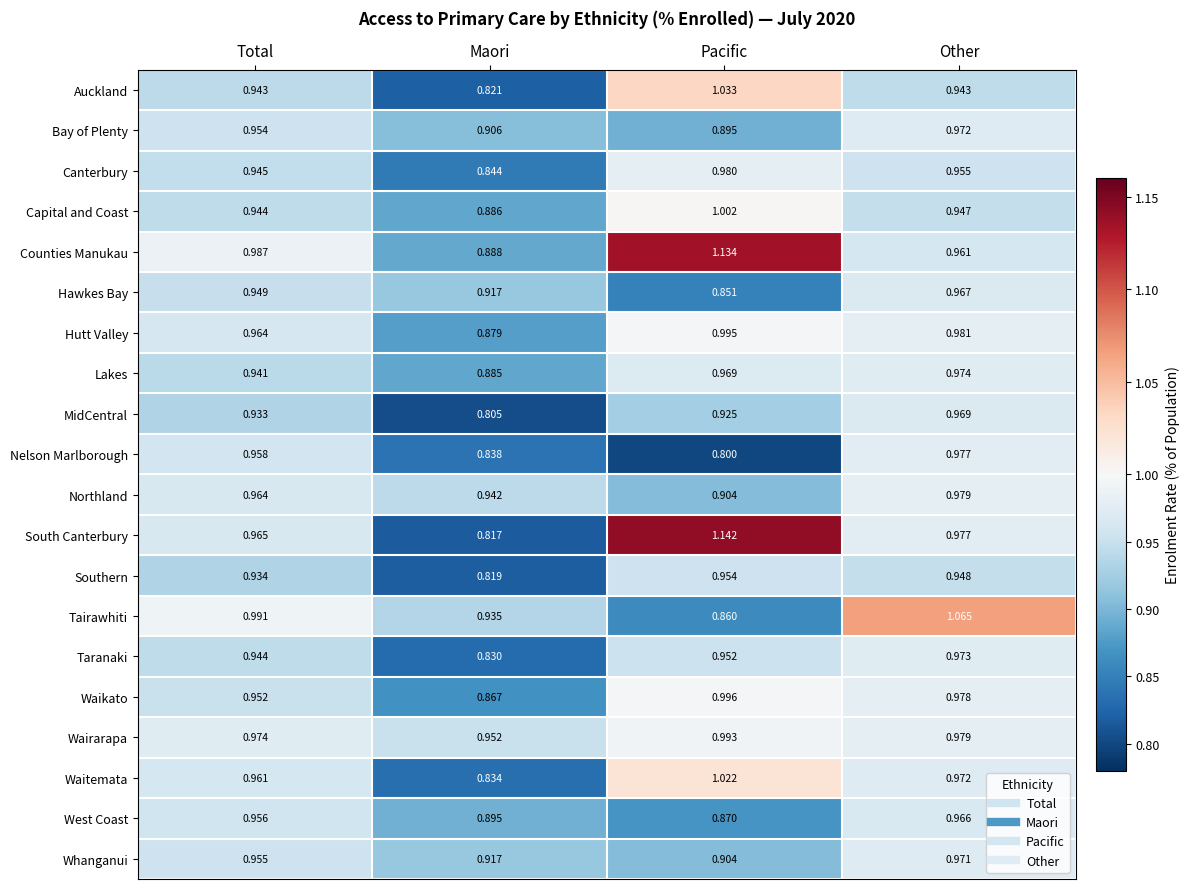

What is the spread (max minus min) of values at Total?

0.1